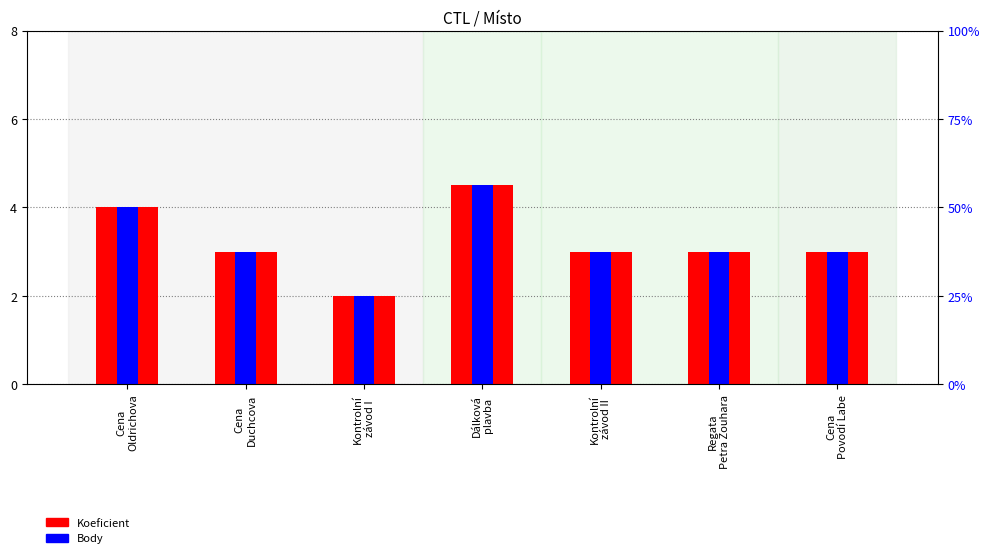

Reading right to left, what are all the values shown in this chart?

Koeficient: Cena
Povodí Labe=3.0	Regata
Petra Zouhara=3.0	Kontrolní
závod II=3.0	Dálková
plavba=4.5	Kontrolní
závod I=2.0	Cena
Duchcova=3.0	Cena
Oldrichova=4.0
Body: Cena
Povodí Labe=3.0	Regata
Petra Zouhara=3.0	Kontrolní
závod II=3.0	Dálková
plavba=4.5	Kontrolní
závod I=2.0	Cena
Duchcova=3.0	Cena
Oldrichova=4.0